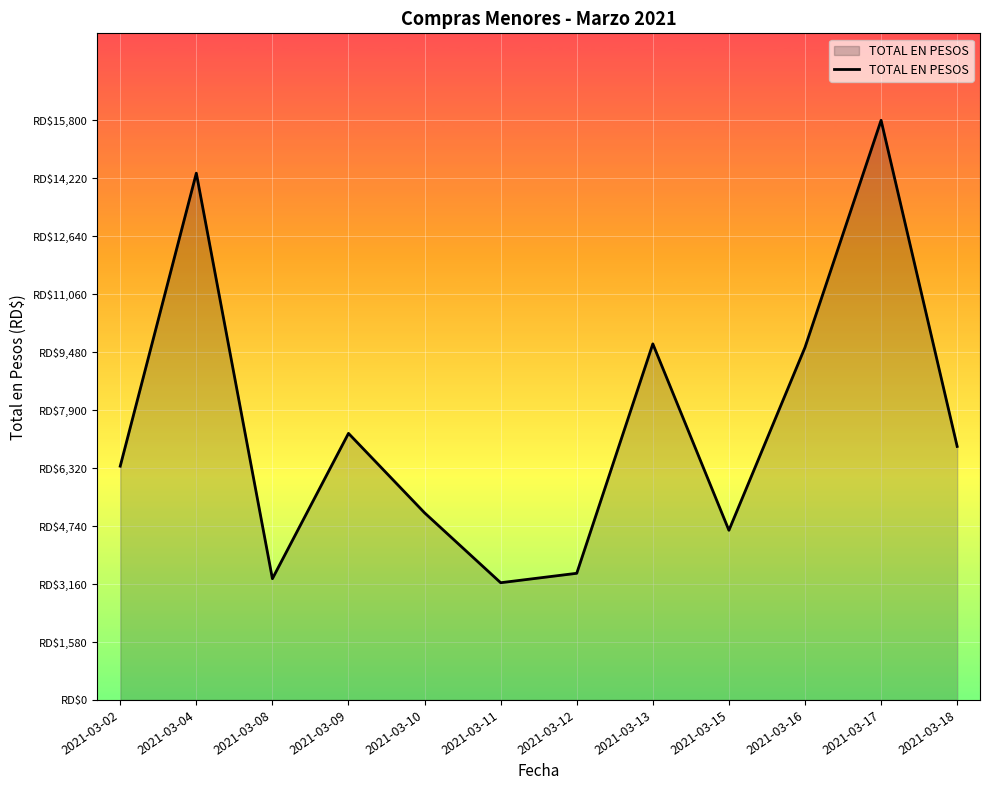

What is the value of the 1st point from the left?

6372.0